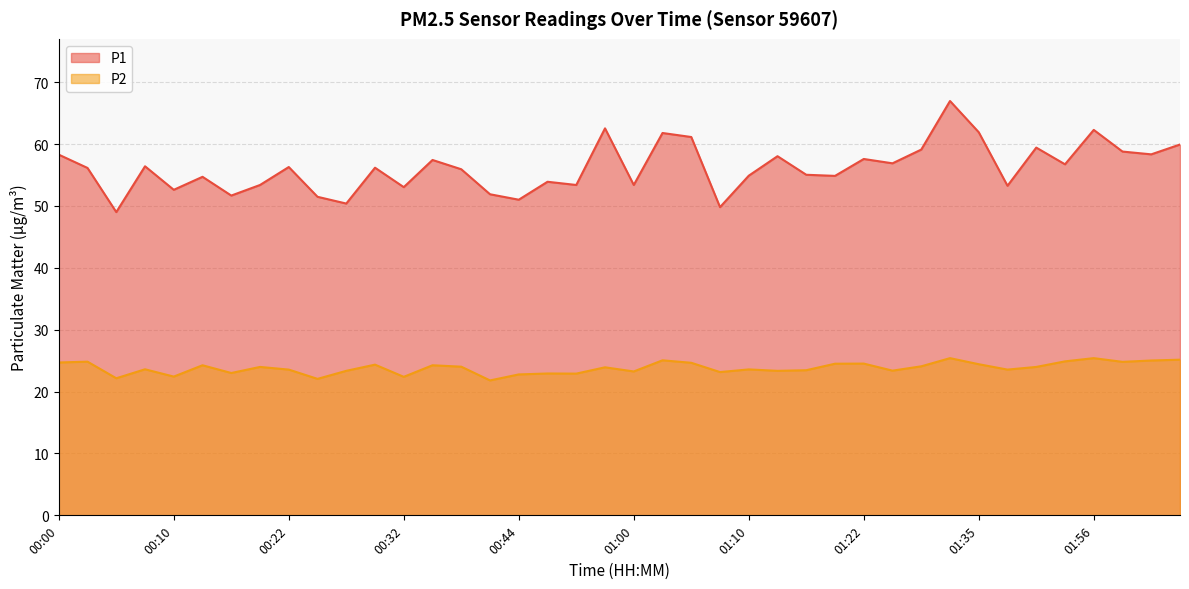

The P2 series shows 7.0 at 01:25. True or false?

False